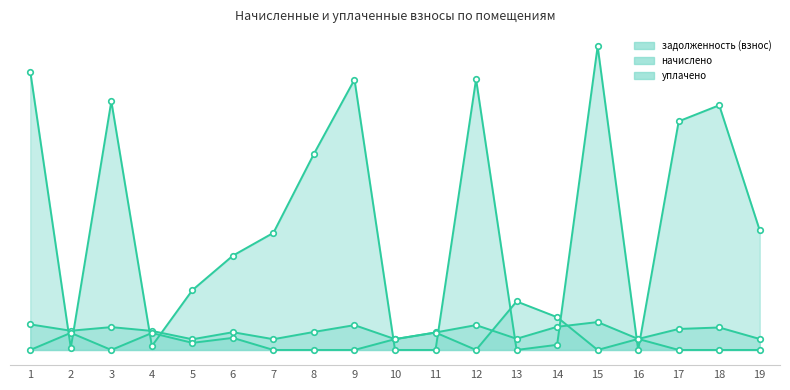

How many data points in задолженность (взнос) are above 17740?

10